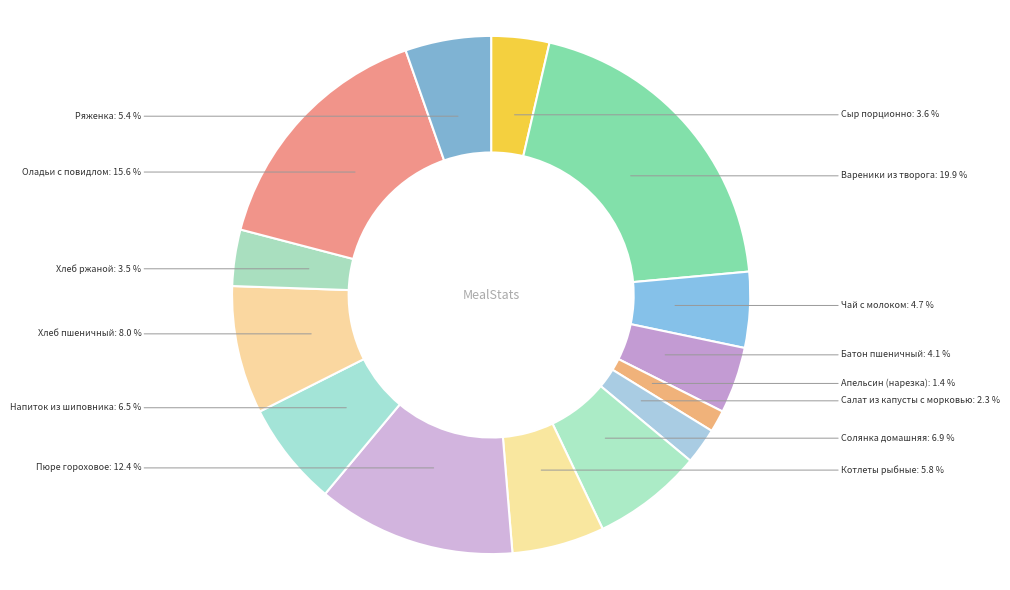

Do Оладьи с повидлом and Котлеты рыбные together represent more than half of the pie?

No